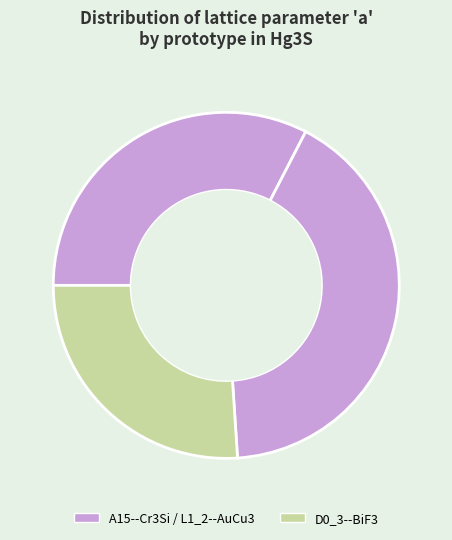

To the nearest percent, what is the difference between the largest and smallest slice percentages?

15%